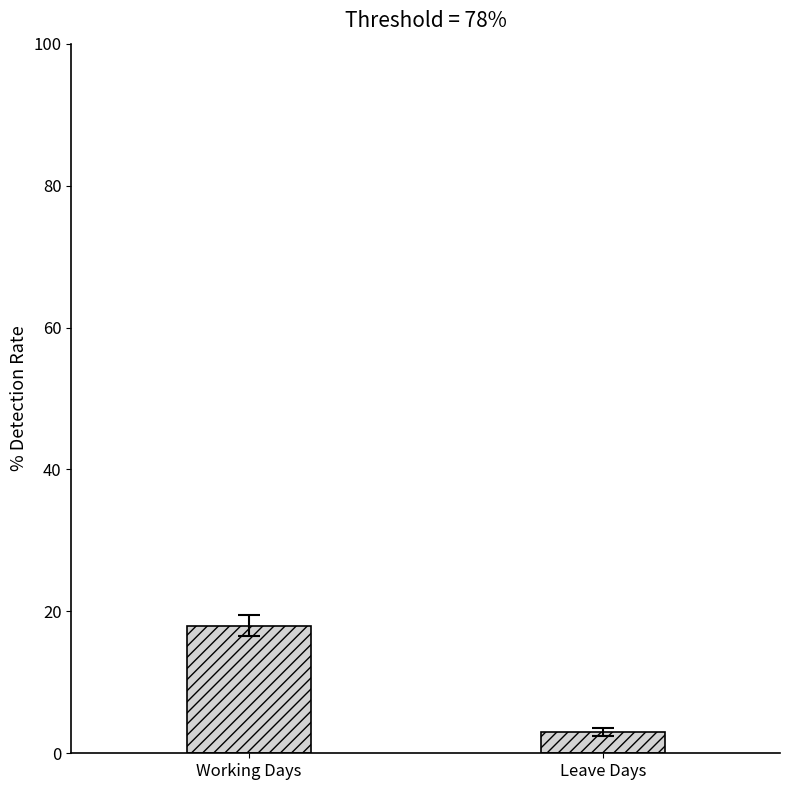

Count the number of categories in the chart.

2